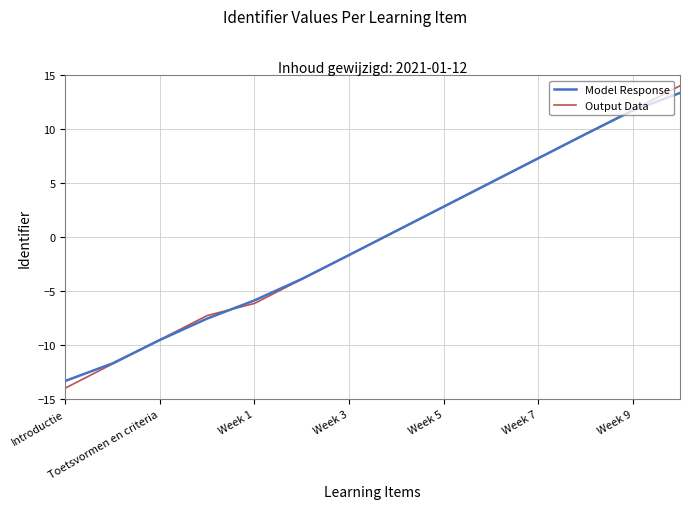

Which series has the largest range (max minus min)?

Output Data